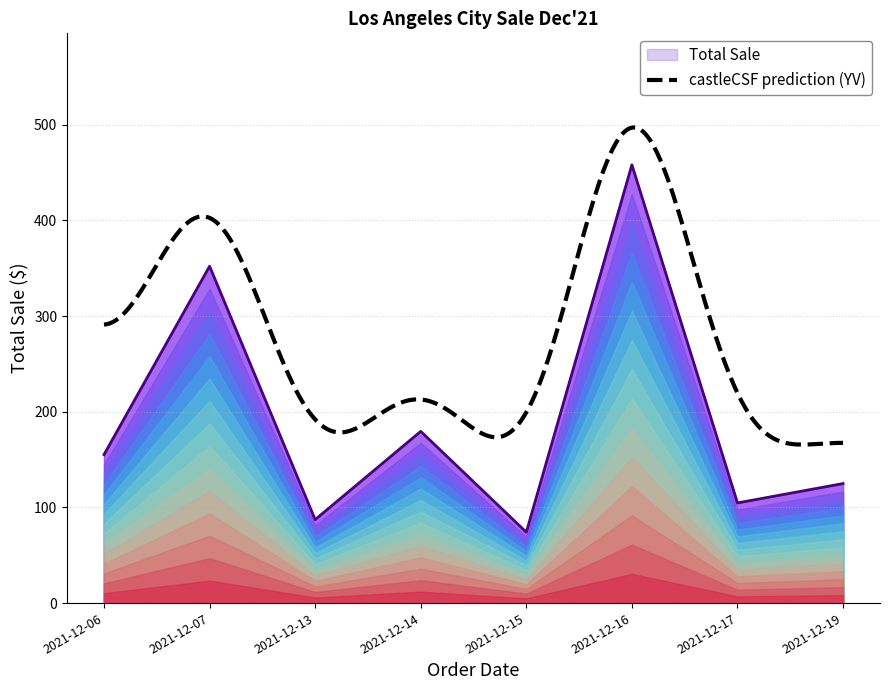

What is the change in value from 2021-12-13 to 2021-12-16?

+370.9